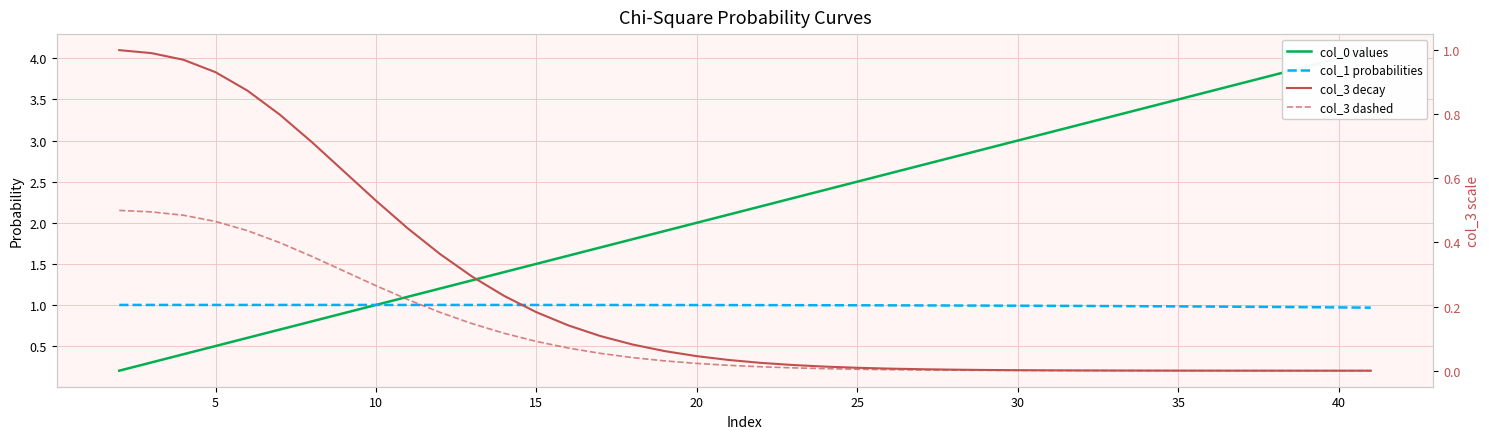

The col_3 dashed series shows 0.0 at 16. True or false?

False